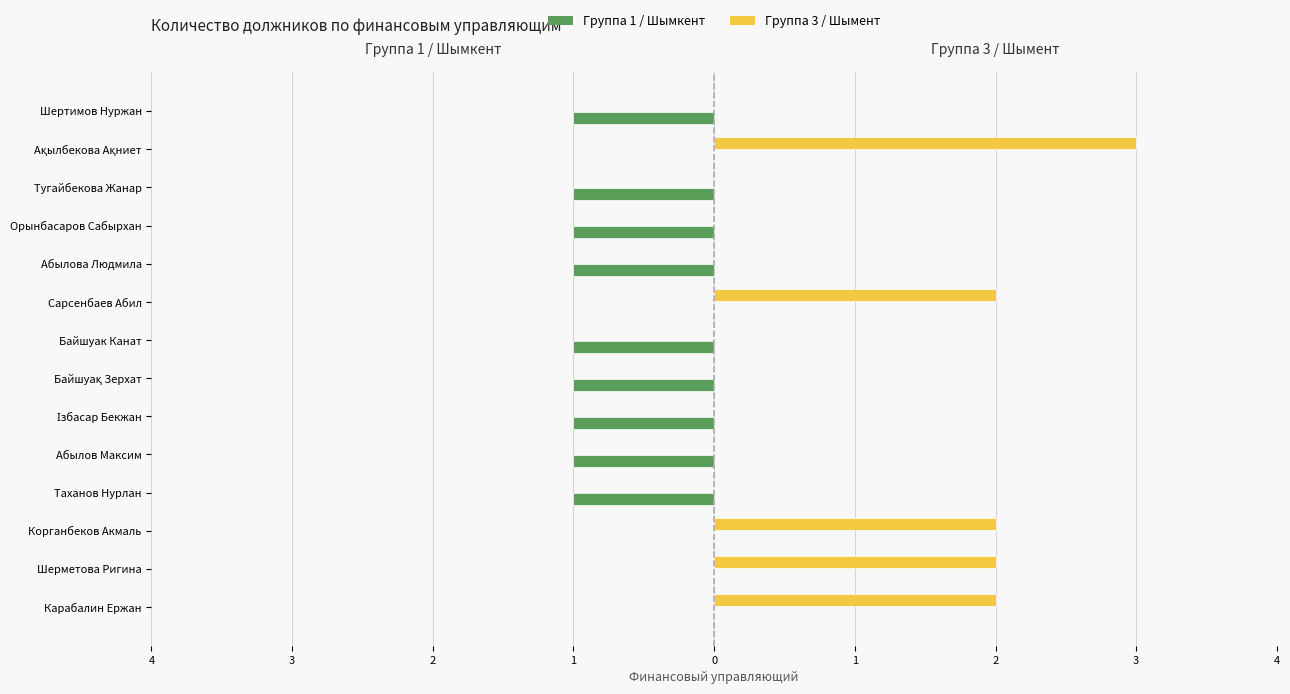

List the series in order of their peak value, lowest first.

Группа 1 / Шымкент, Группа 3 / Шымент